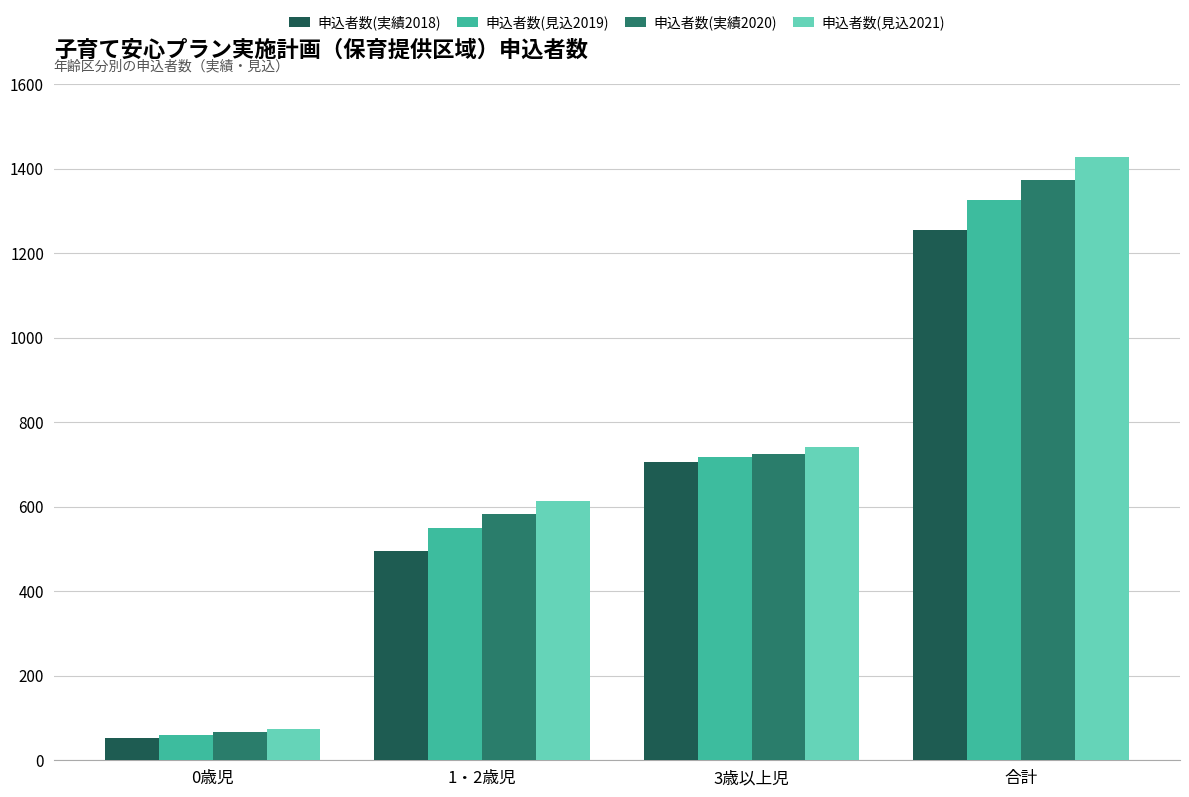

What is the difference between the 申込者数(見込2021) values at 1・2歳児 and 3歳以上児?

128